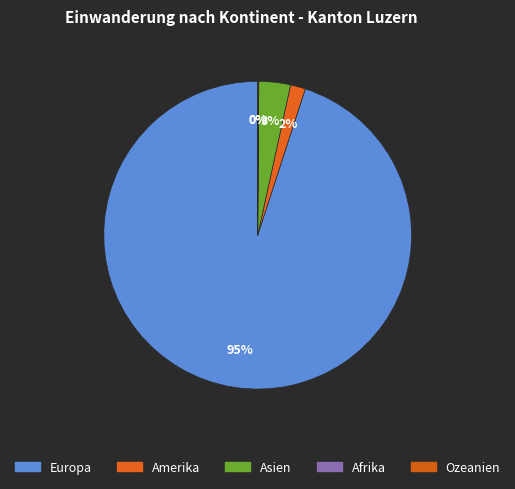

How many slices are in this pie chart?

5